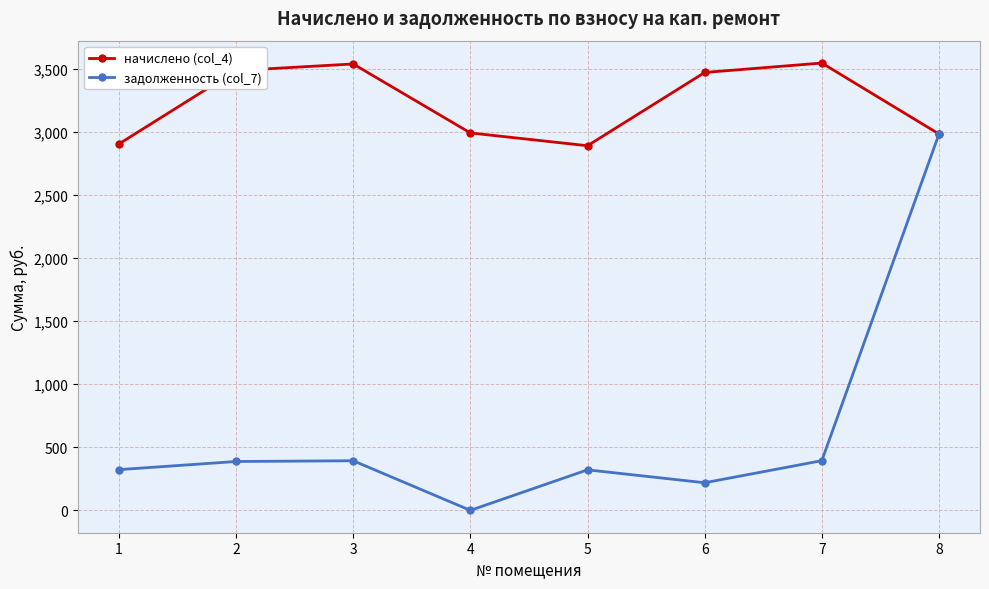

Is the value of начислено (col_4) at 4 greater than the value of задолженность (col_7) at 2?

Yes